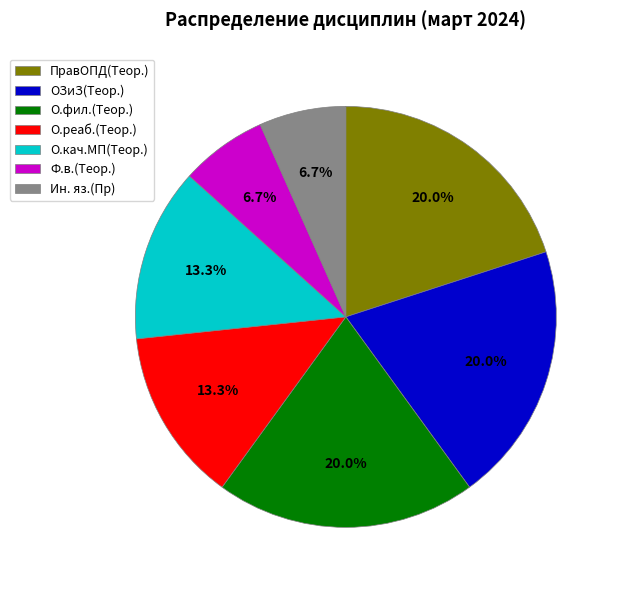

Count the number of slices in the pie.

7